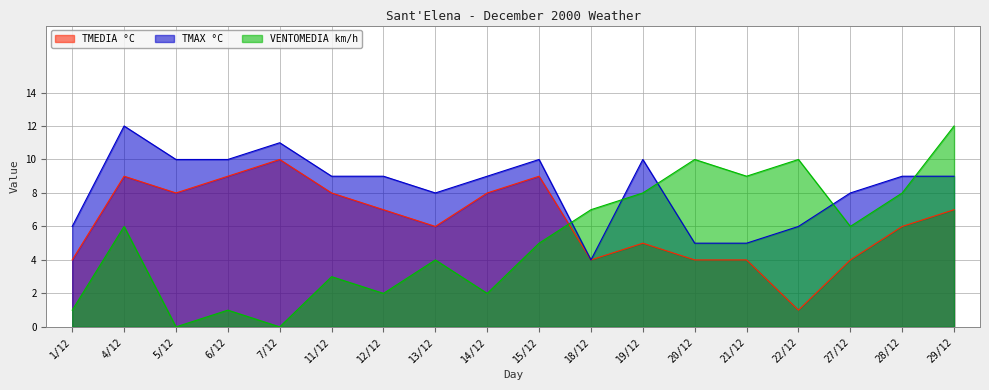

Which series has the widest spread of values?

VENTOMEDIA km/h